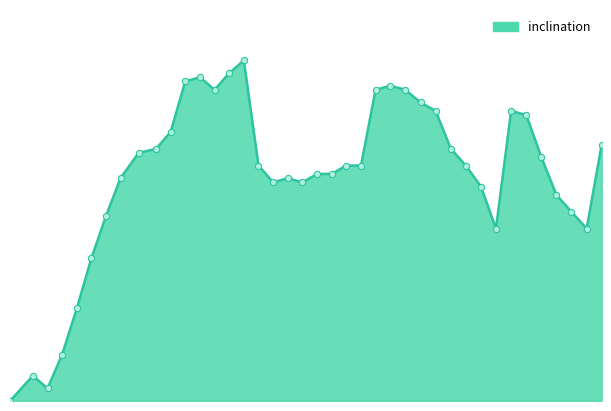

Is this an area chart (filled region under the line)?

Yes